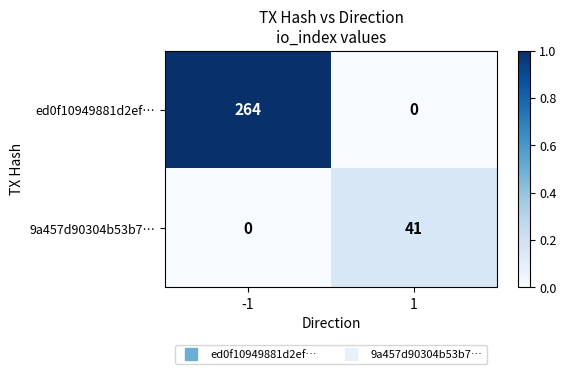

What is the difference between the maximum and minimum values in the ed0f10949881d2ef… series?

264